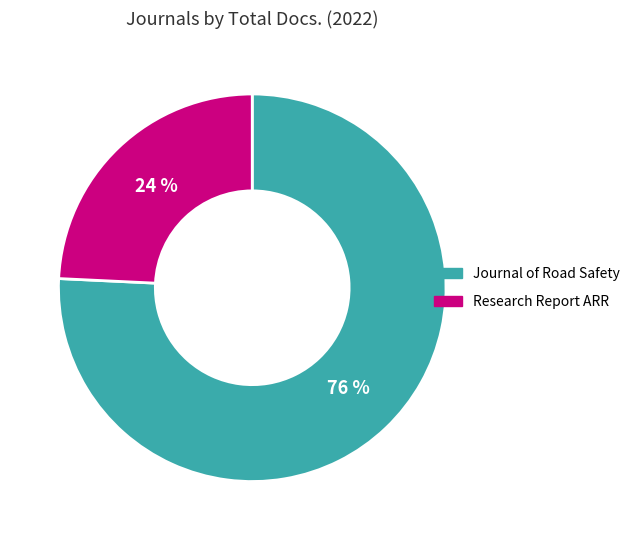

Between Journal of Road Safety and Research Report ARR, which is larger?

Journal of Road Safety